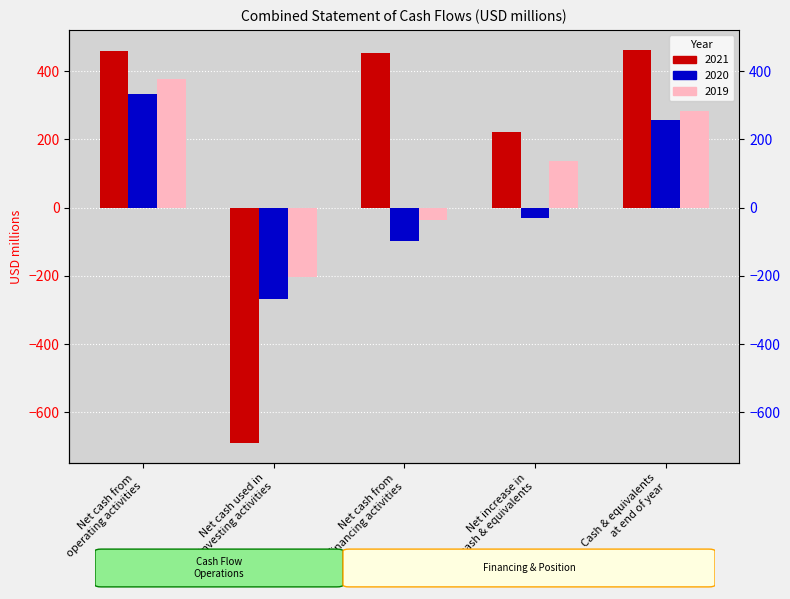

Count the 2019 values in the range -36 to 284.

3